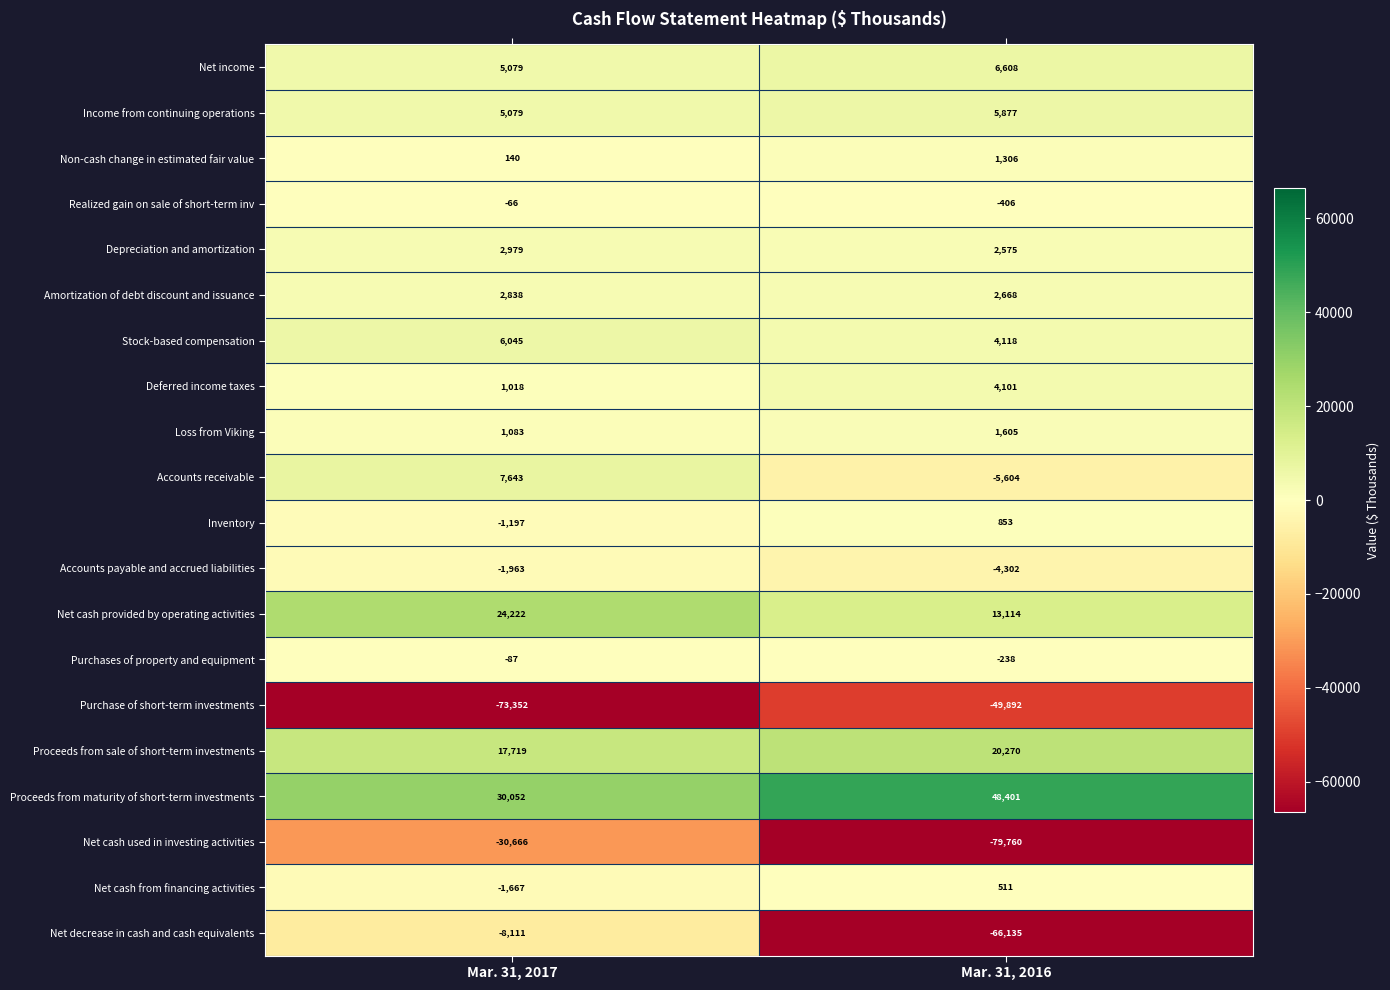

What is the sum of all Accounts receivable values?

2039